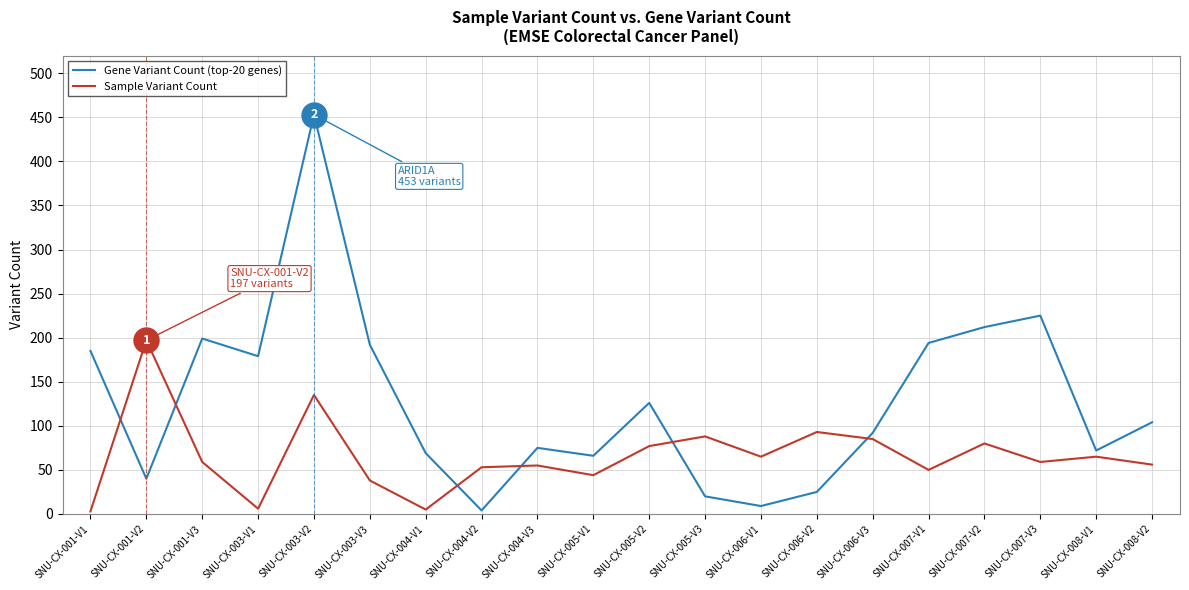

What is the spread (max minus min) of values at SNU-CX-005-V3?

68